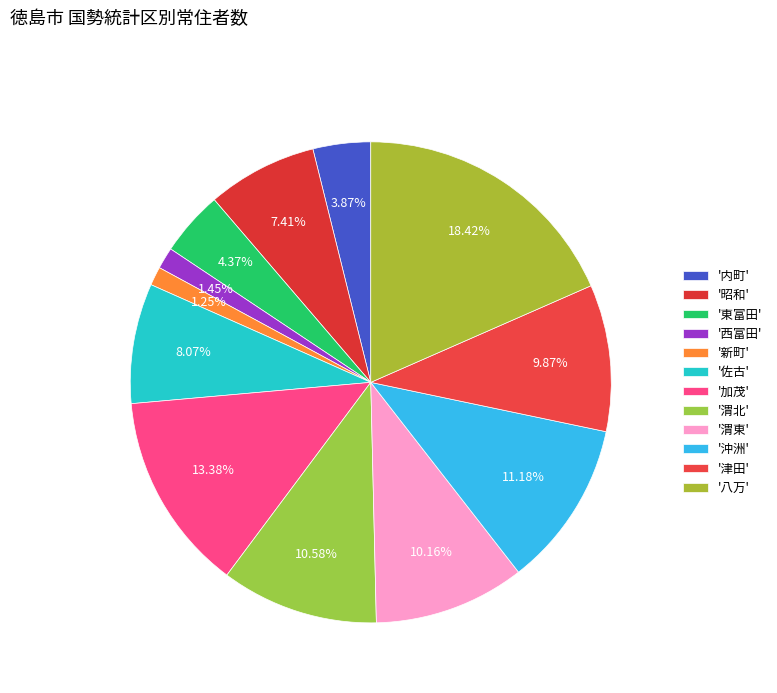

Which slice is the largest?

'八万'